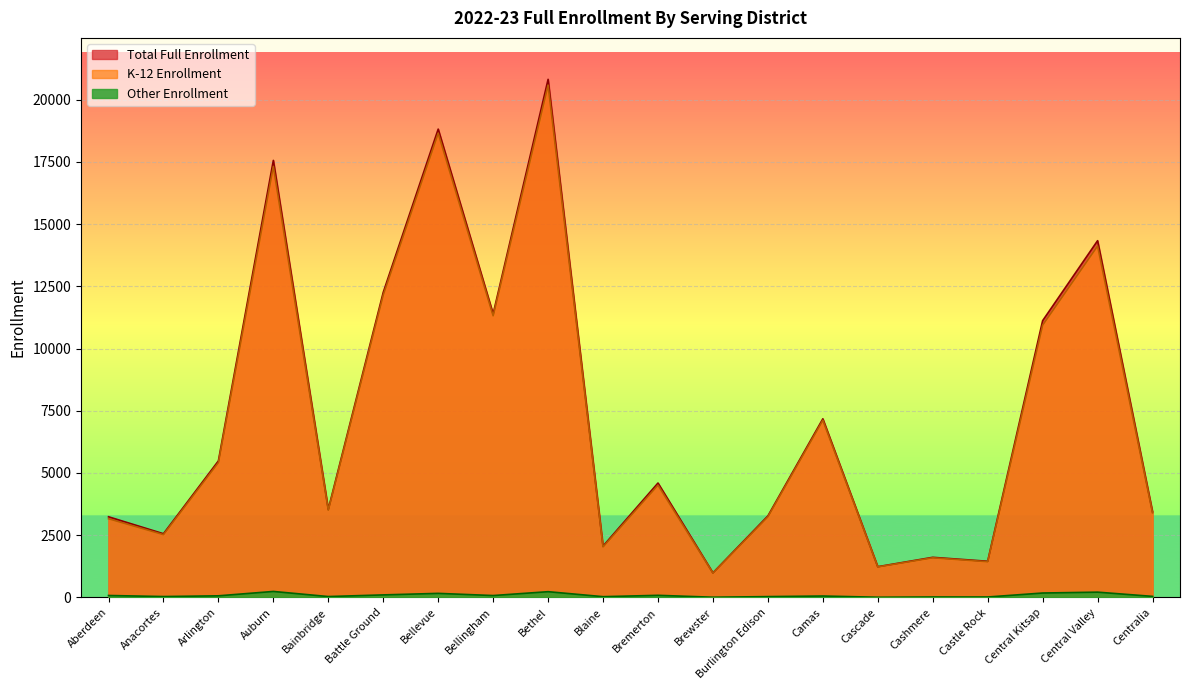

Which category has the highest value across all series?

Bethel